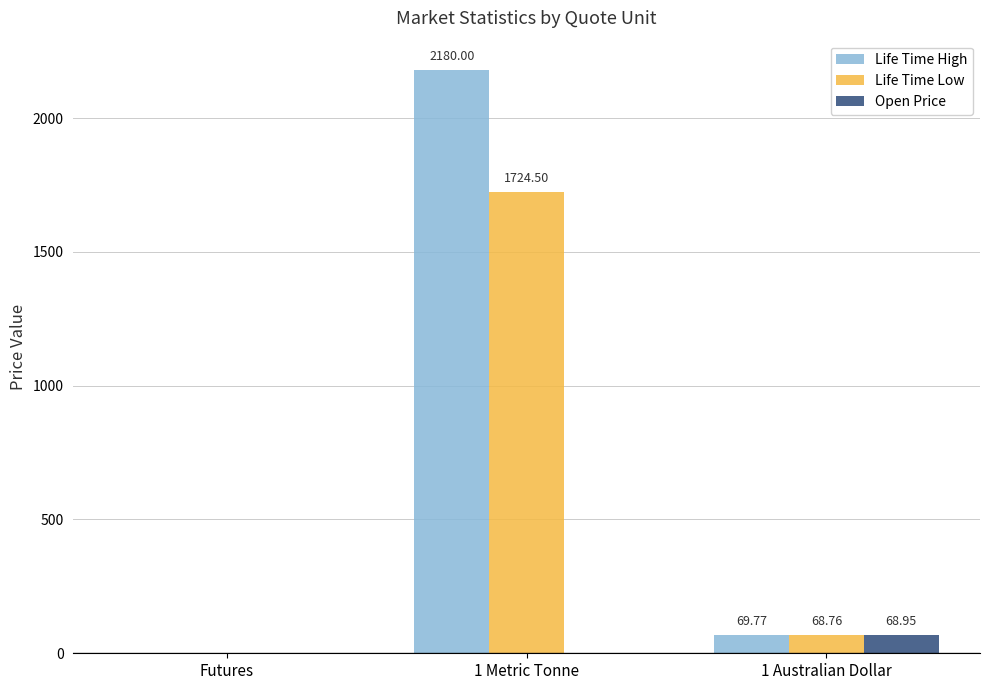

How many distinct data groups are displayed?

3